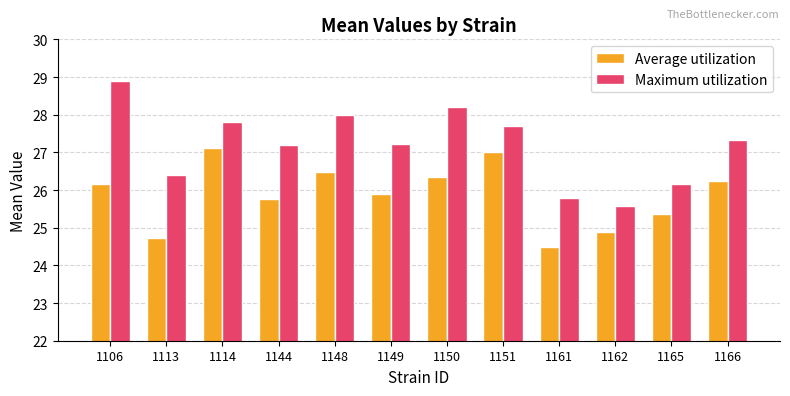

At which category is the sum across all series the highest?

1106